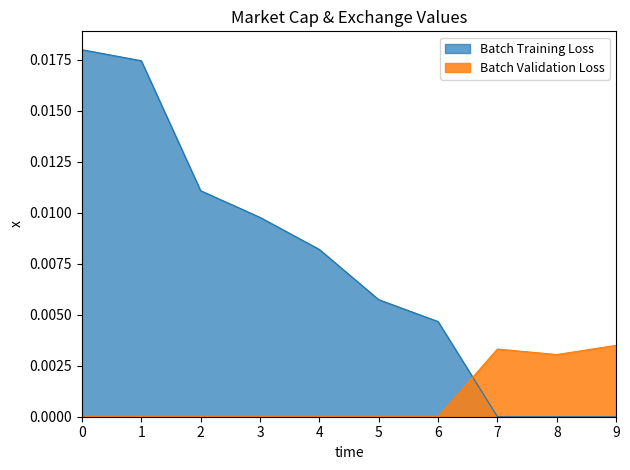

List the series in order of their overall mean, highest first.

Batch Training Loss, Batch Validation Loss